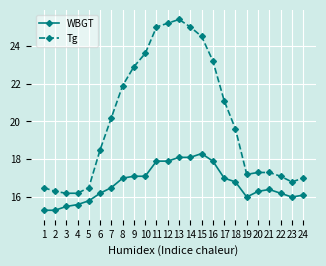

The Tg series shows 20.2 at 7. True or false?

True